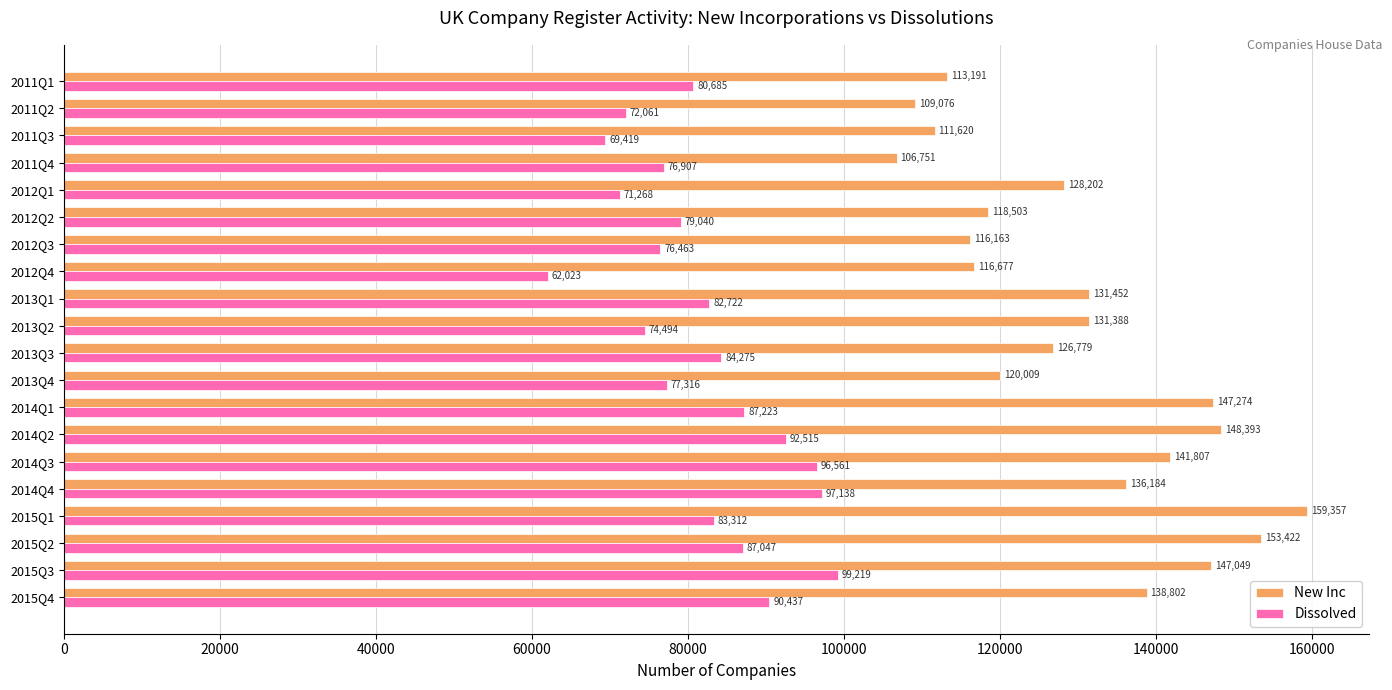

Which series has the largest range (max minus min)?

New Inc